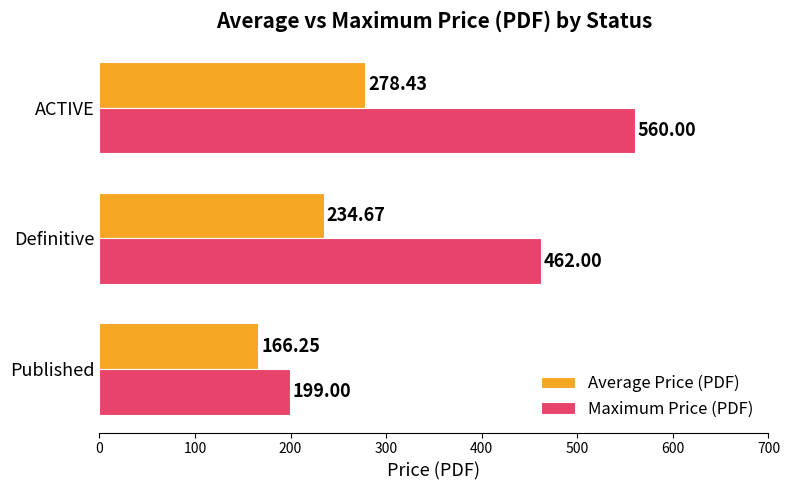

Where is Average Price (PDF) nearest to the value 222?

Definitive